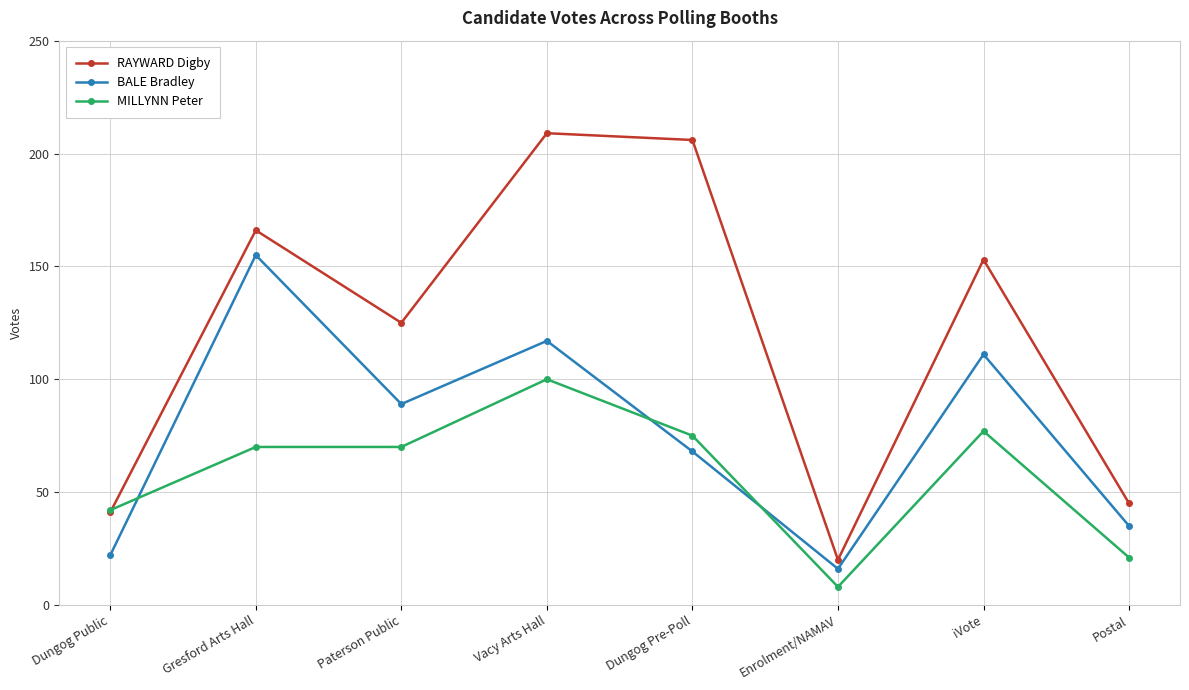

What is the difference between the second highest and minimum values in the BALE Bradley series?

101